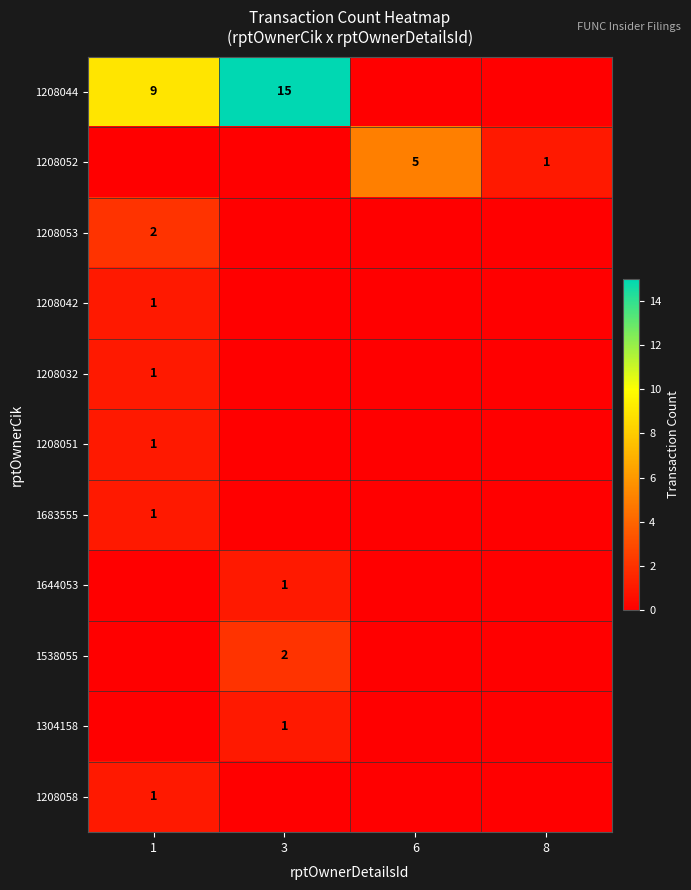

The 1538055 series shows 2 at 3. True or false?

True